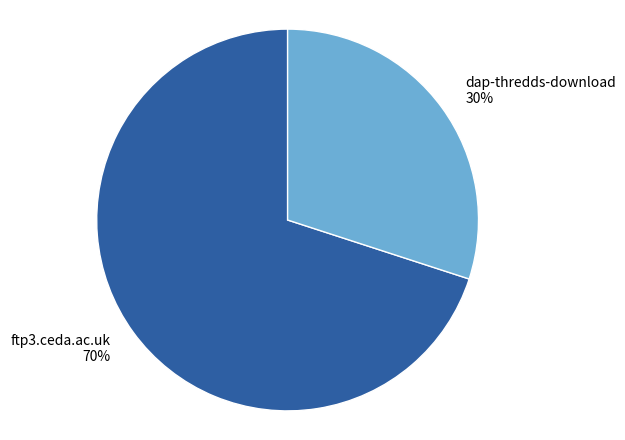

To the nearest percent, what percentage of the pie is dap-thredds-download?

30%